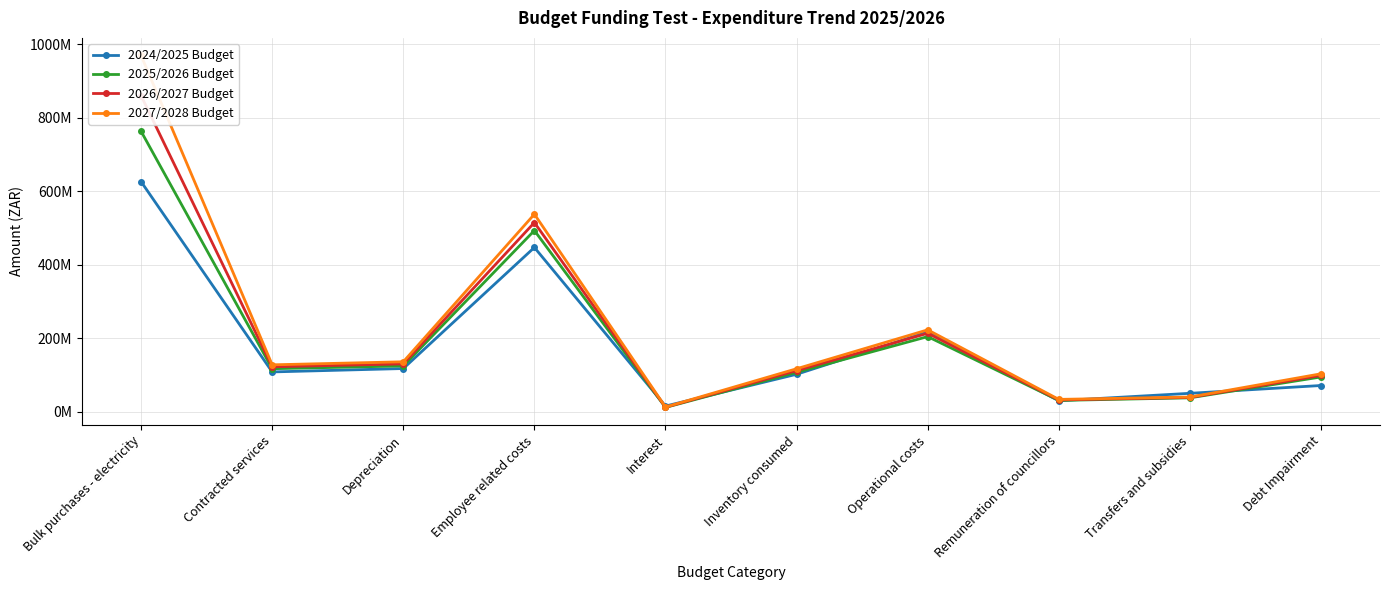

True or false: 2024/2025 Budget has more than 1 interior local peaks.

True